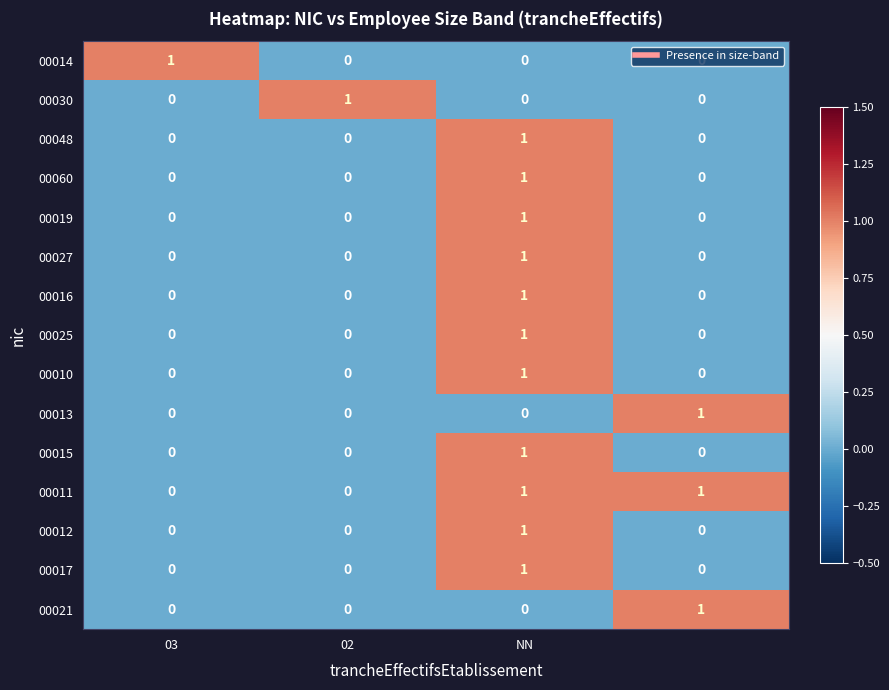

How many 00013 values are between 0 and 1?

4